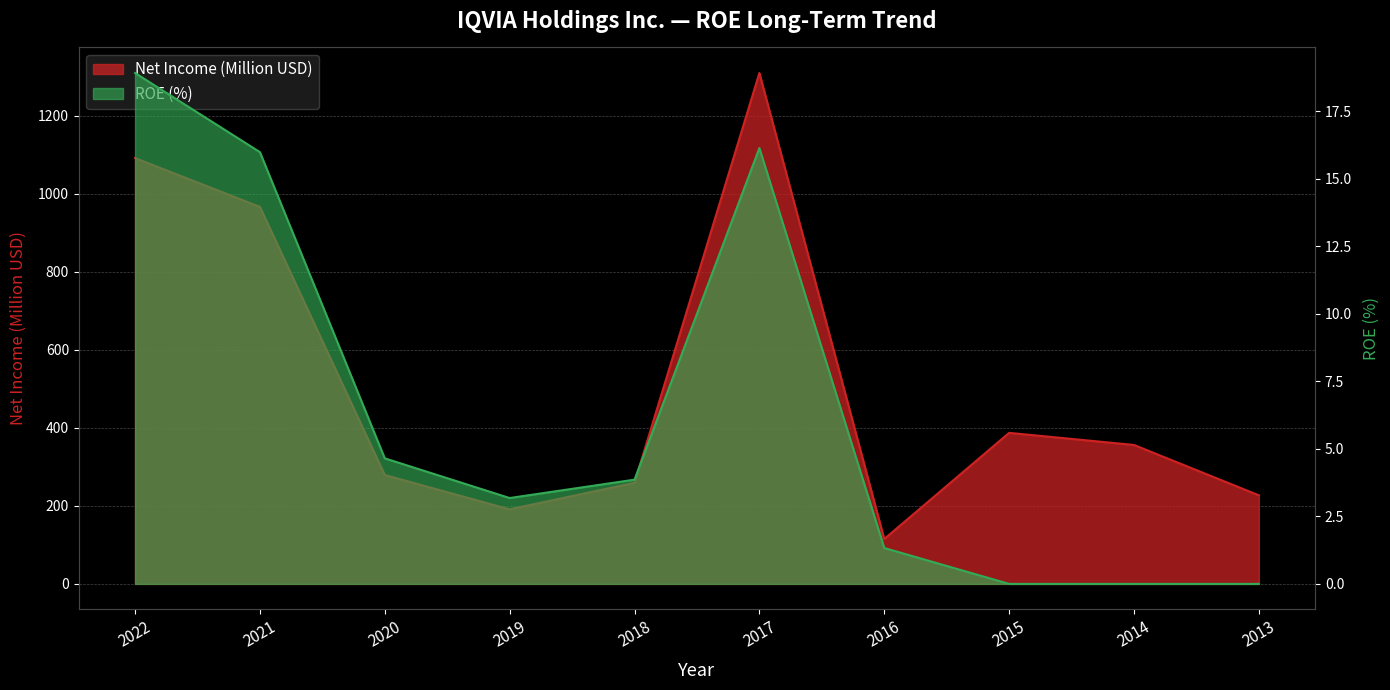

At 2022, list the series in order from largest to smallest.

Net Income (Million USD), ROE